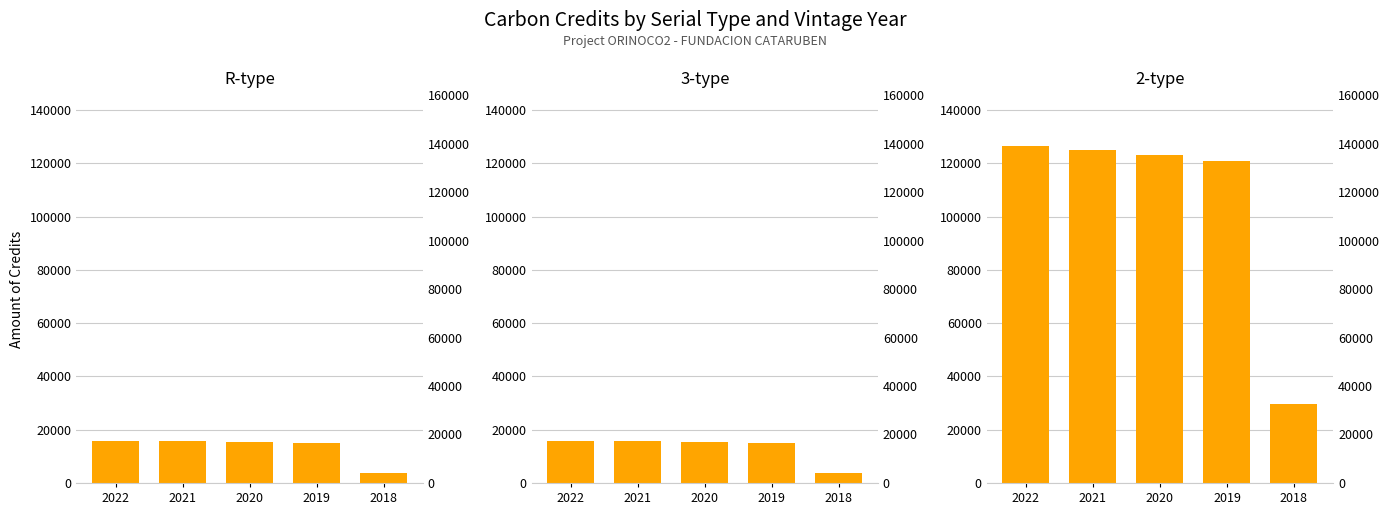

Is it true that R-type (Vintage 2018-2022) equals 15408 at 2020?

True